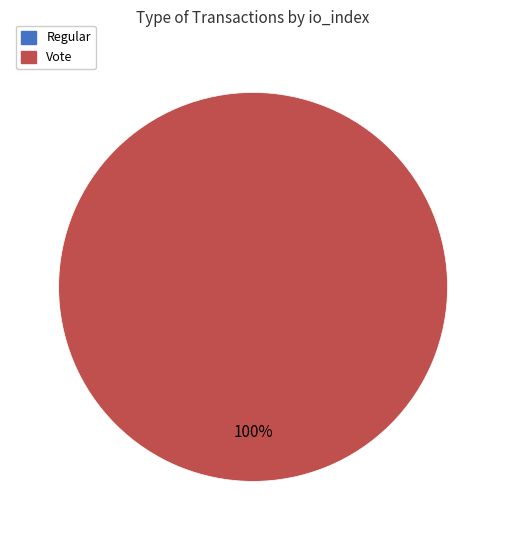

Which category has the biggest portion of the pie?

Vote